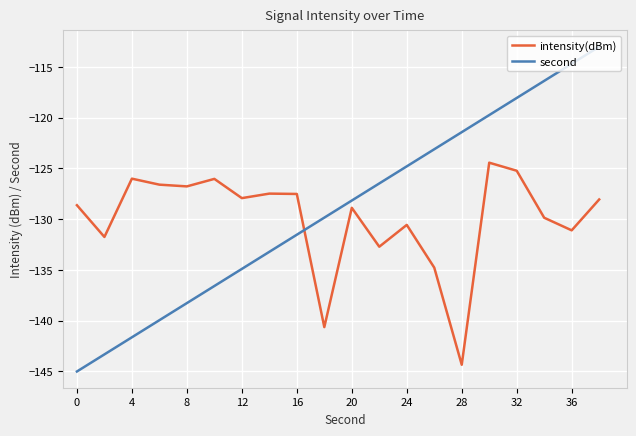

How many distinct data groups are displayed?

2